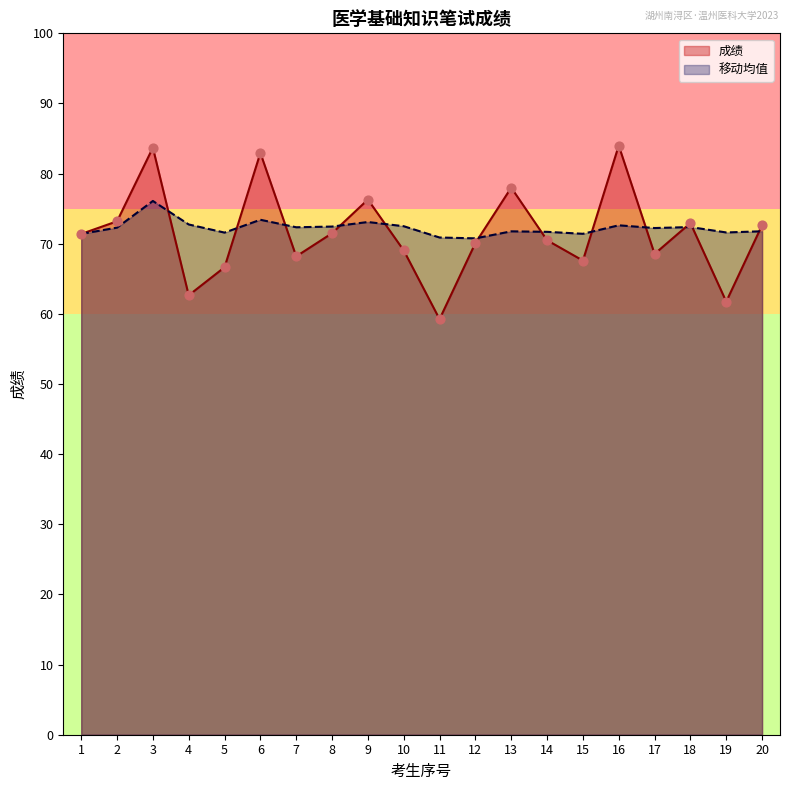

Is the value of 成绩 at 5 greater than the value of 移动均值 at 18?

No